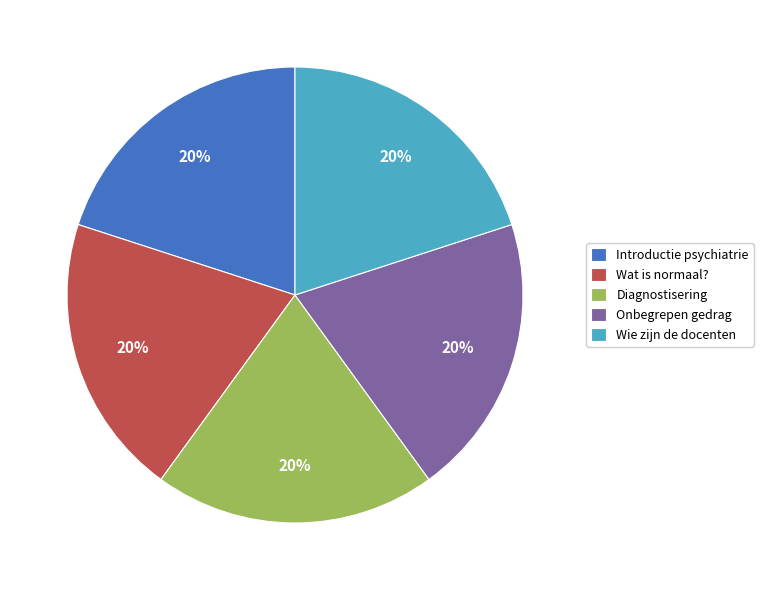

To the nearest percent, what percentage of the pie is Diagnostisering?

20%